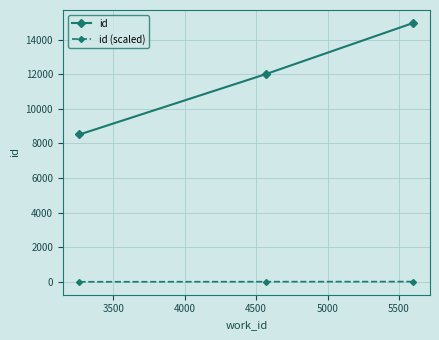

What is the sum of all id (scaled) values?

33.4